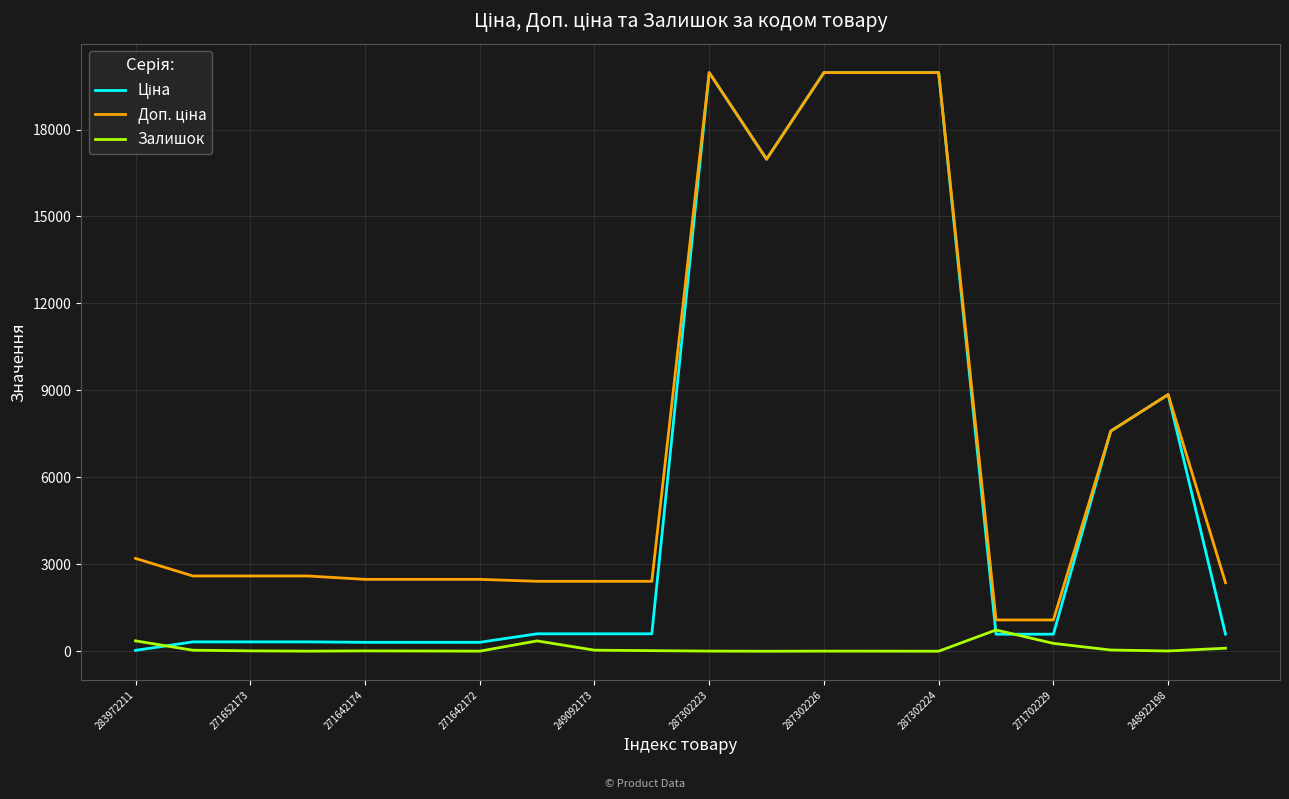

What is the maximum value for Залишок?

736.0